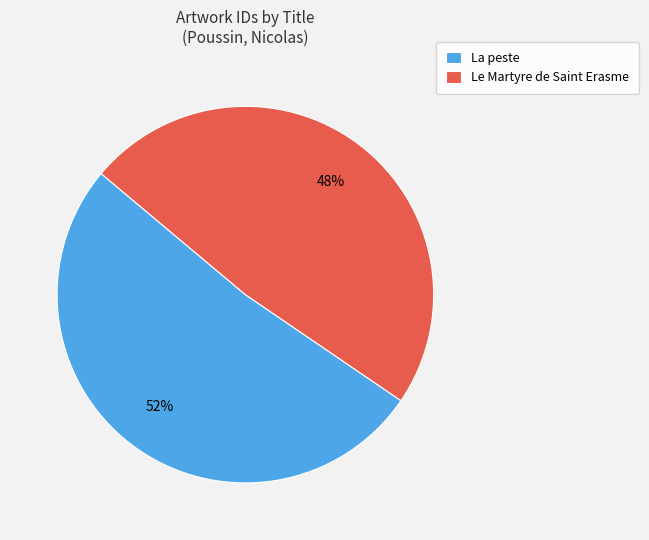

Is the sum of La peste and Le Martyre de Saint Erasme greater than half?

Yes